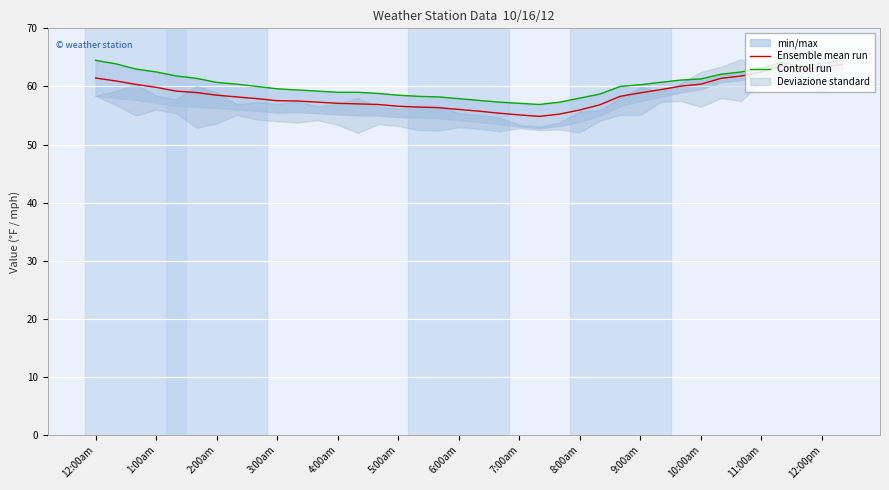

What is the difference between the Controll run values at 23 and 3:00am?

5.2